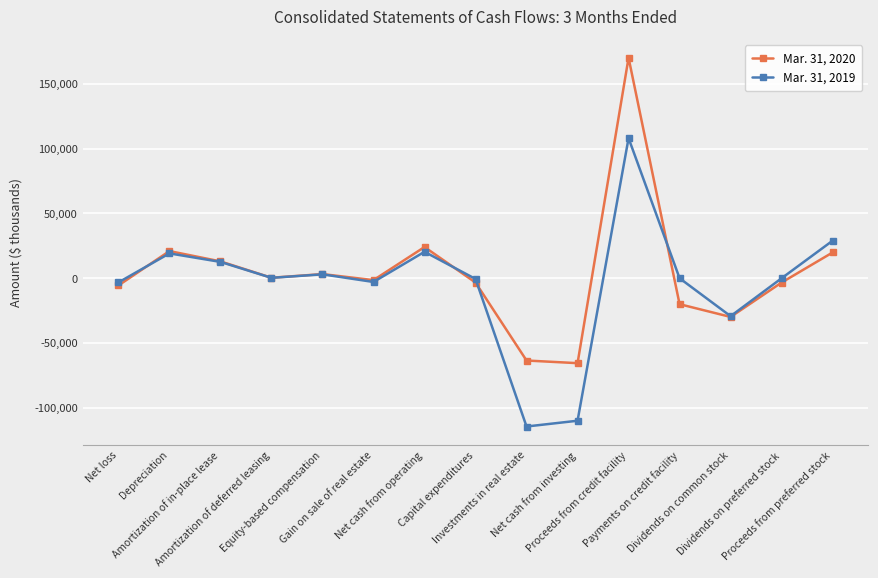

What is the sum of all Mar. 31, 2019 values?

-67582